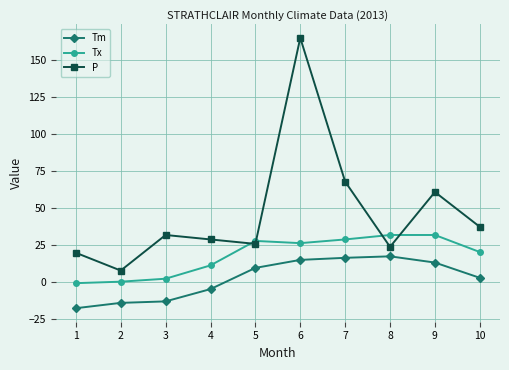

At which category does P reach its first local valley?

2